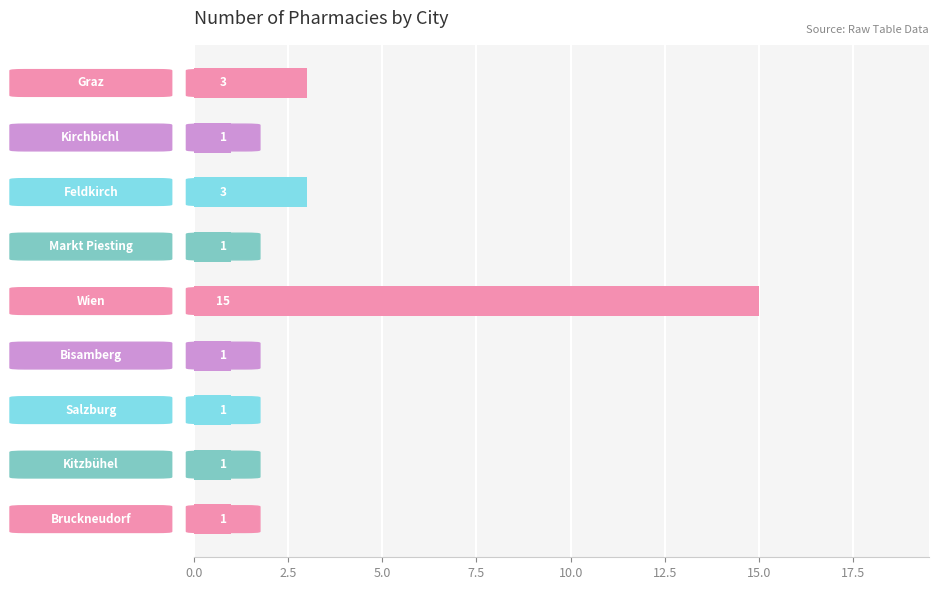

What is the maximum value shown in the chart?

15